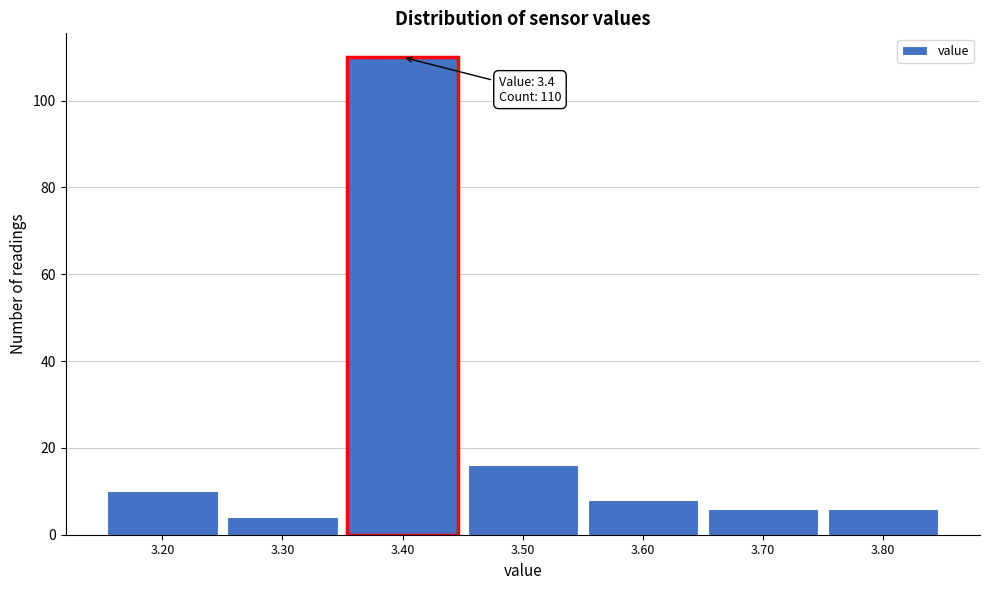

Which range on the x-axis has the tallest bar?

3.35 to 3.45